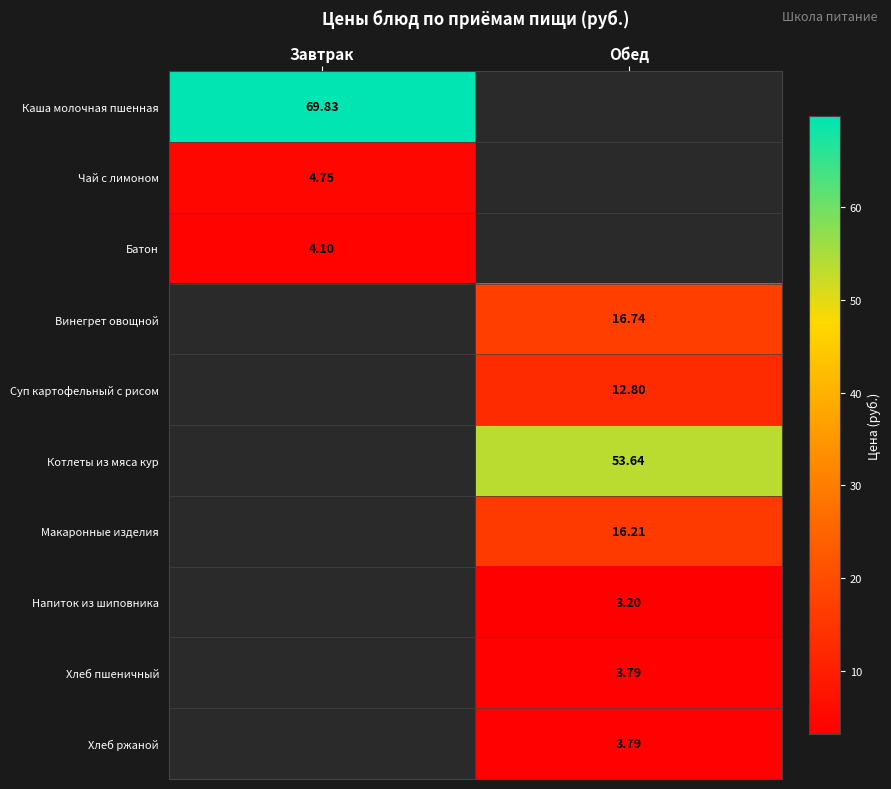

The value of Чай с лимоном at Обед is 1.7. True or false?

False